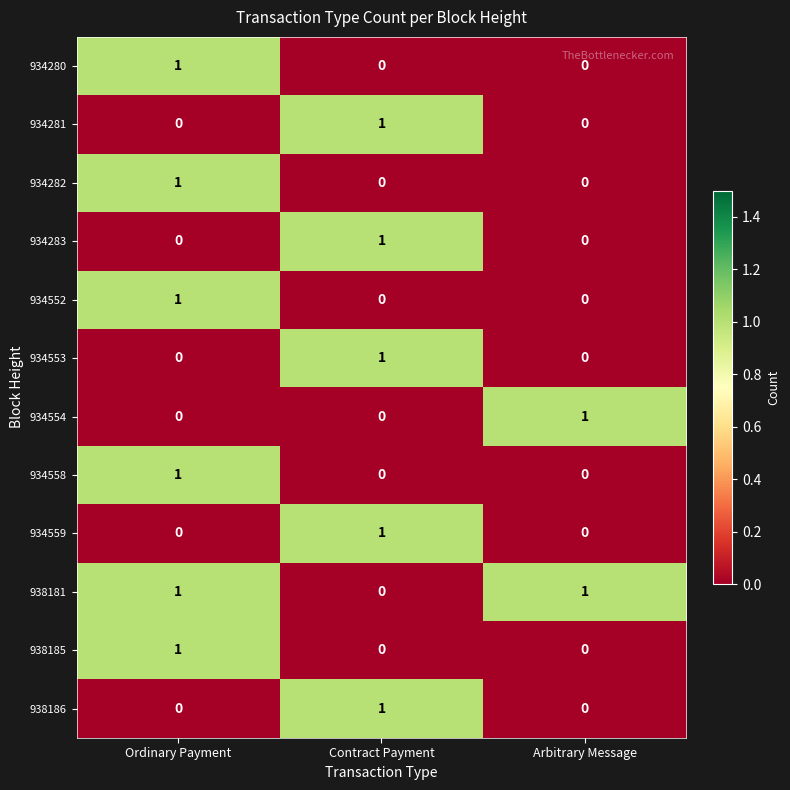

What is the spread (max minus min) of values at Ordinary Payment?

1